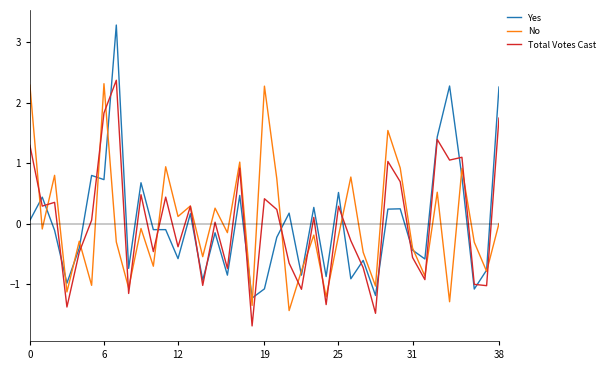

What is the difference between the second highest and minimum values in the Total Votes Cast series?

3.5